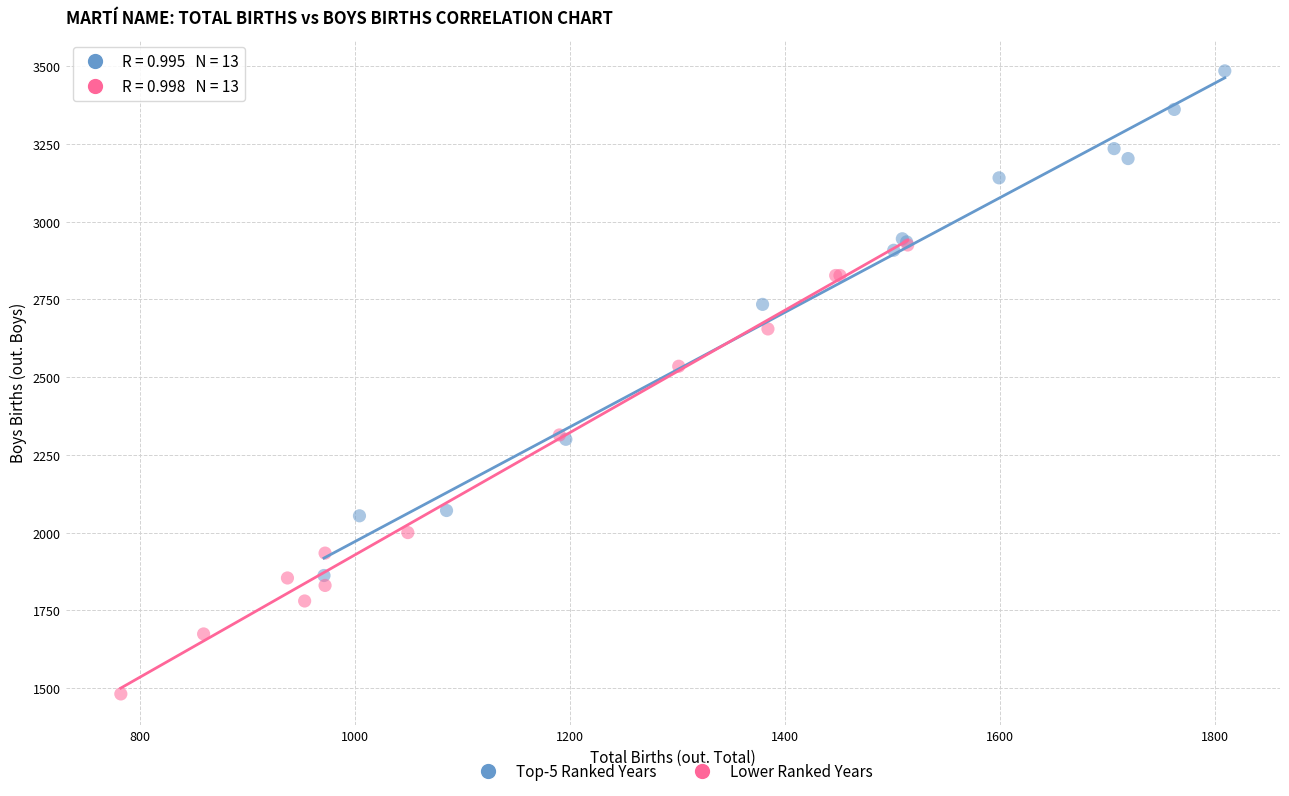

Which series has the widest spread of Y values?

Top-5 Ranked Years